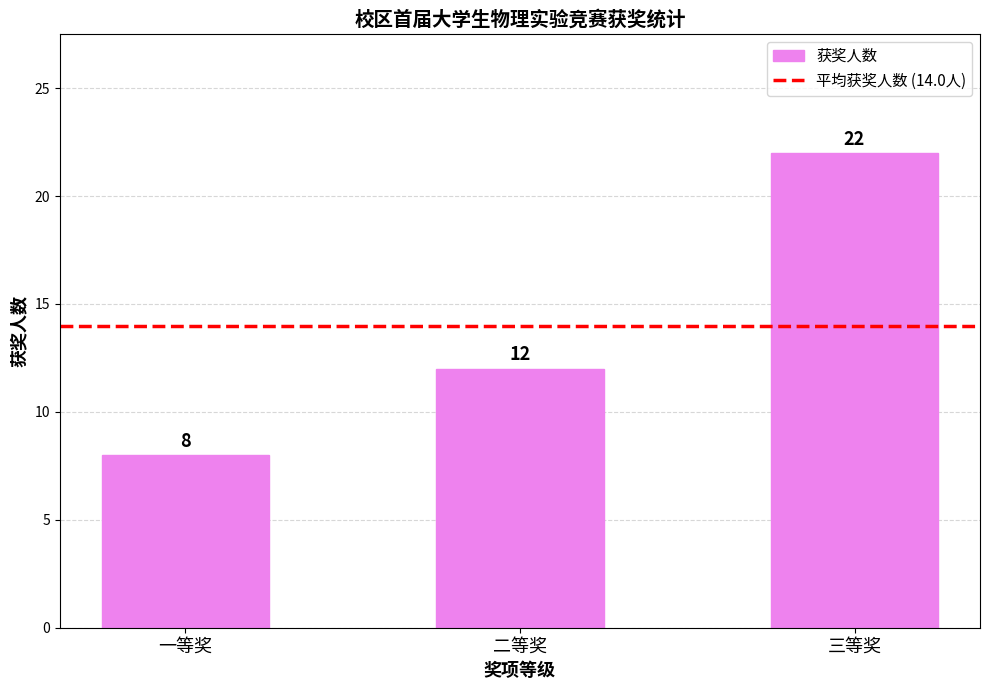

Reading right to left, what are all the values shown in this chart?

22	12	8